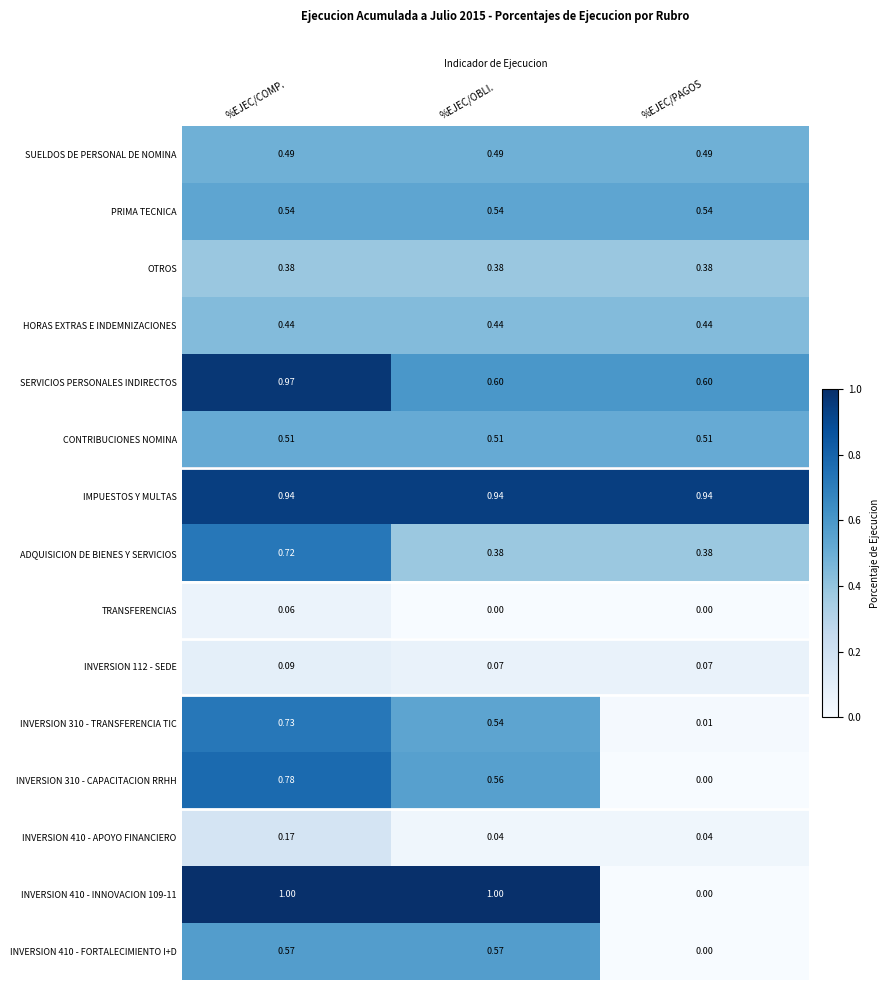

How many series are shown in this chart?

15